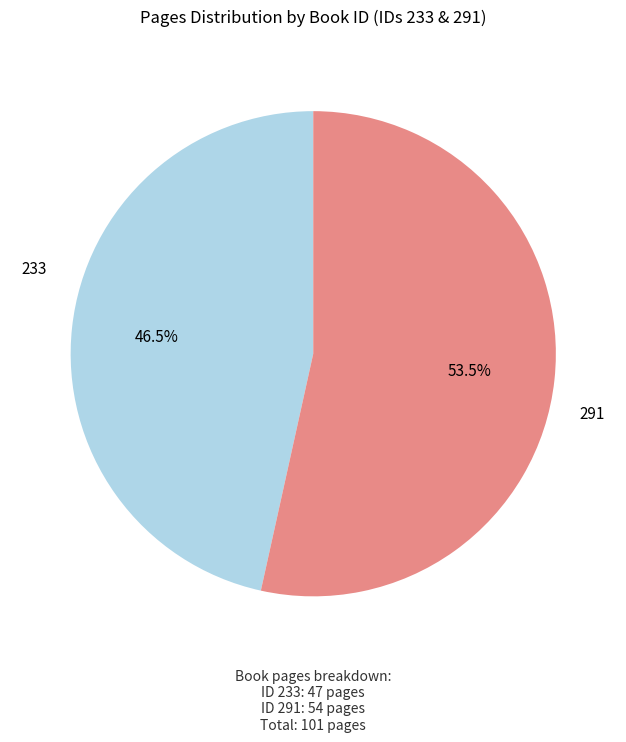

Which category accounts for the majority?

291